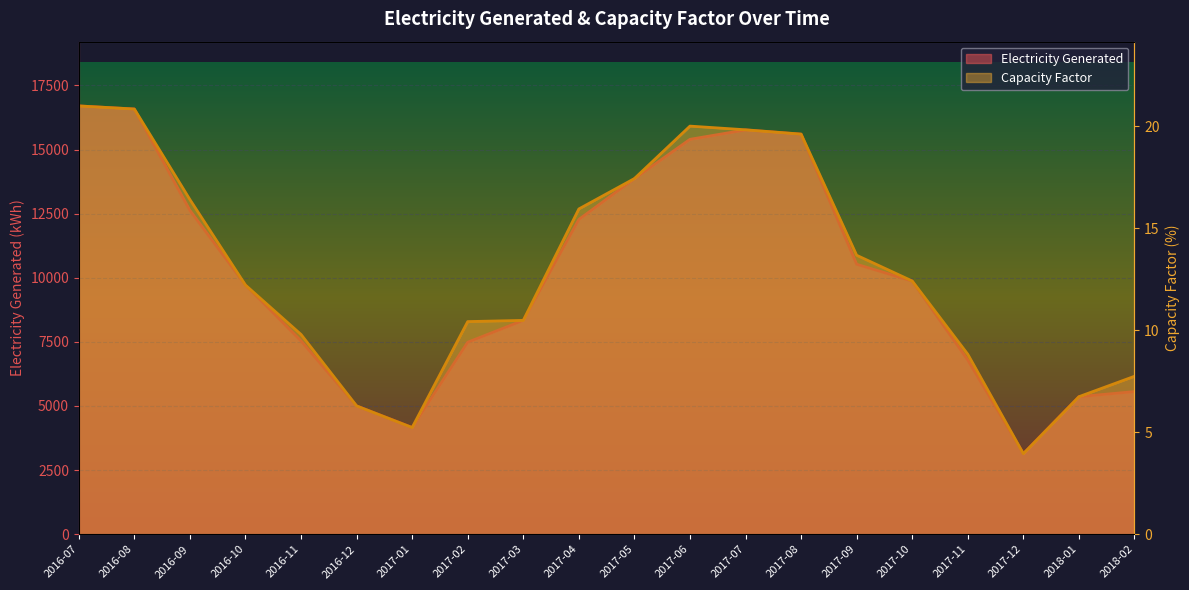

Does the chart display data point markers on the line(s)?

No